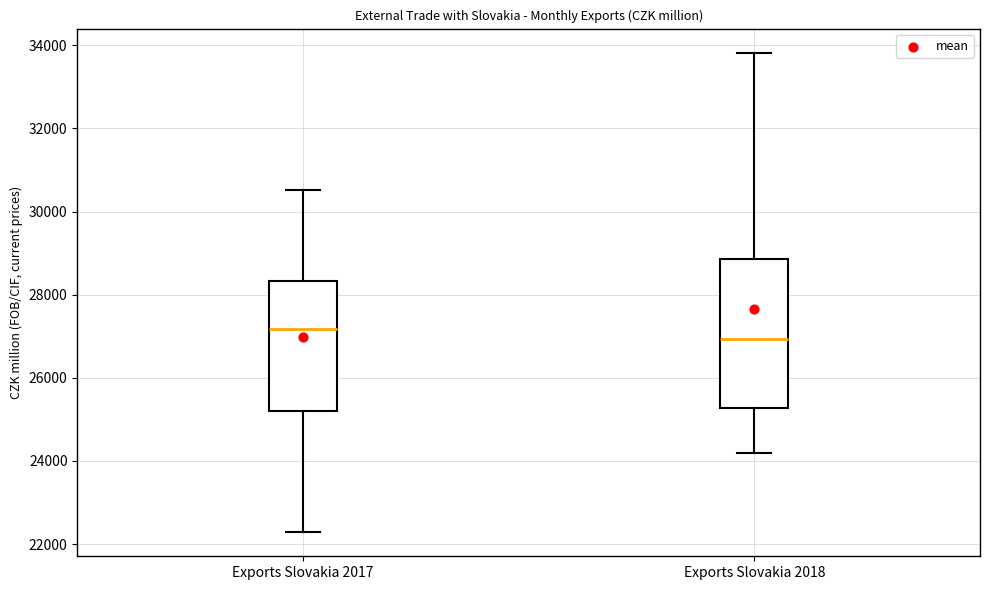

Which box is the tallest, from its lower edge to its upper edge?

Exports Slovakia 2018